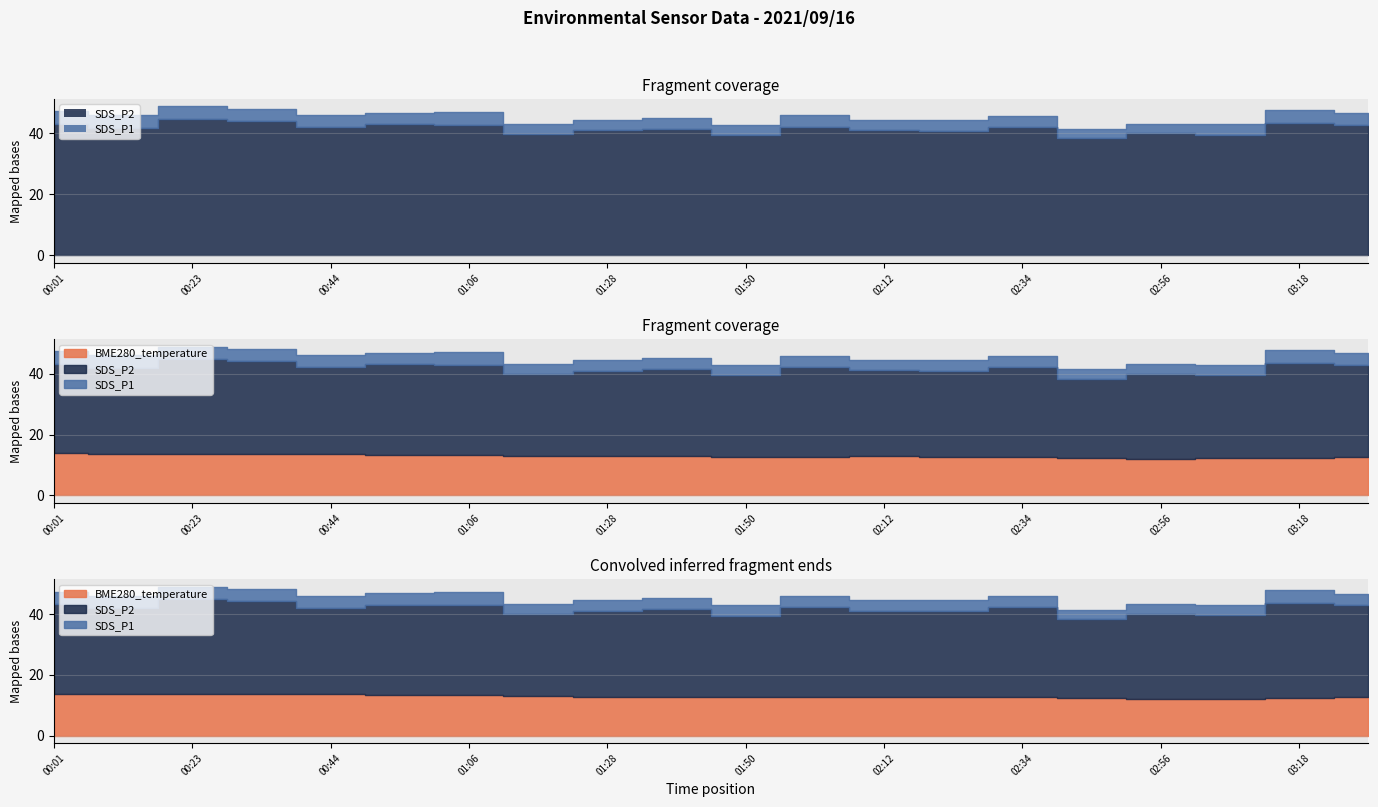

How many distinct data groups are displayed?

3